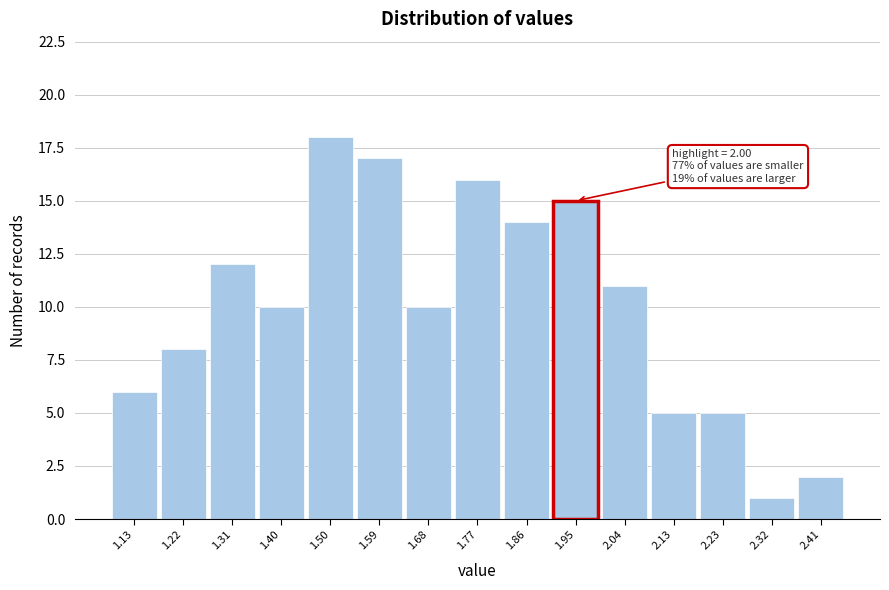

Reading right to left, list all the values displayed in this chart.

2	1	5	5	11	15	14	16	10	17	18	10	12	8	6